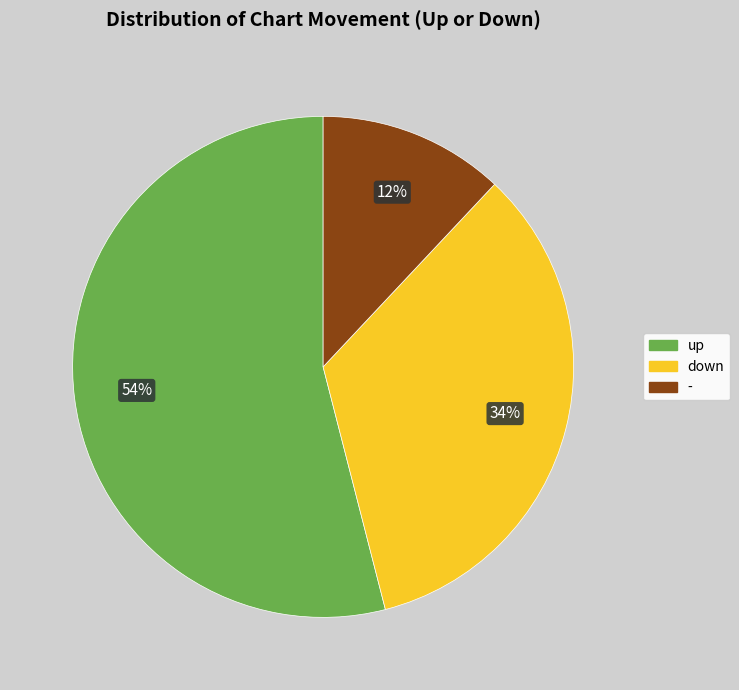

Which category has the biggest portion of the pie?

up